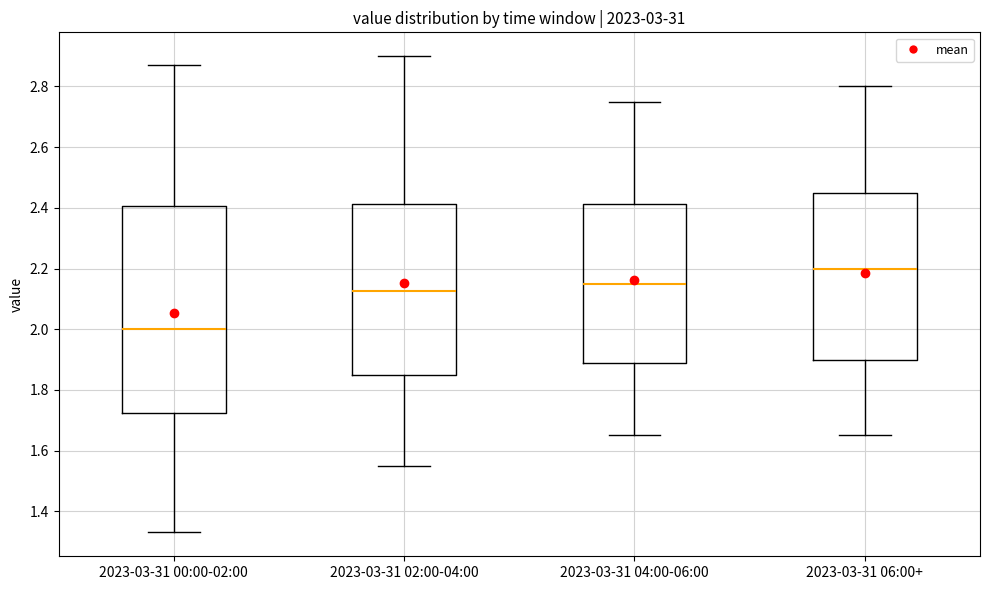

Reading left to right, read every box against the y-axis: the position of its median line, the range the box covers, and the ends of its whiskers. The values are not printed on the chart, so give them approximately, as read against the axis.

2023-03-31 00:00-02:00: median 2.00, box 1.72 to 2.40, whiskers 1.34 to 2.88
2023-03-31 02:00-04:00: median 2.12, box 1.86 to 2.42, whiskers 1.56 to 2.90
2023-03-31 04:00-06:00: median 2.16, box 1.88 to 2.42, whiskers 1.66 to 2.76
2023-03-31 06:00+: median 2.20, box 1.90 to 2.46, whiskers 1.66 to 2.80